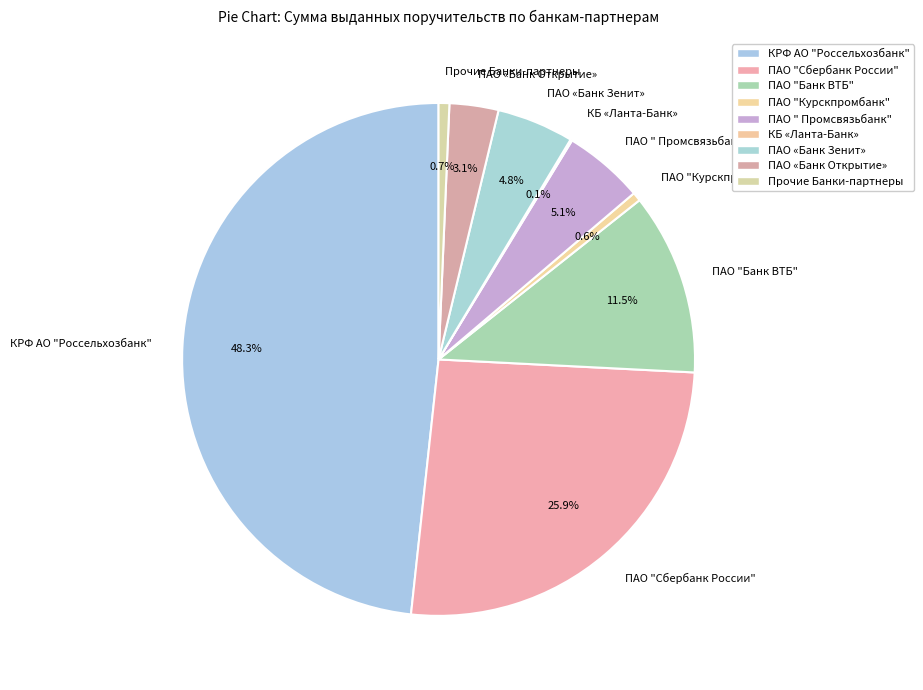

Which slice is the largest?

КРФ АО "Россельхозбанк"